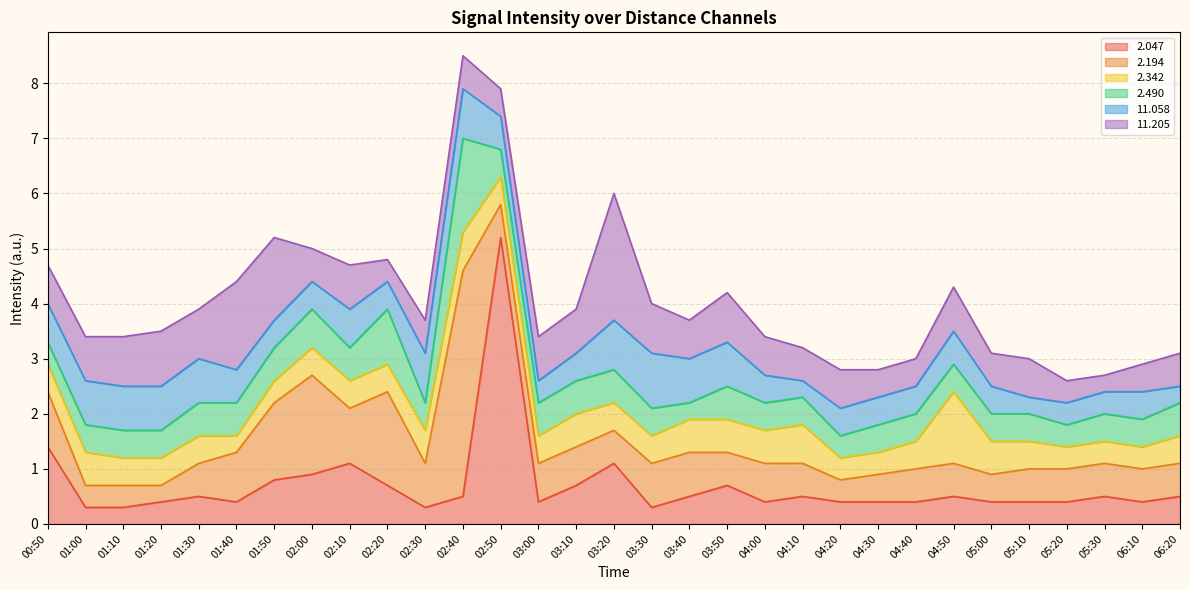

What are all the series names shown in the legend?

2.047, 2.194, 2.342, 2.490, 11.058, 11.205